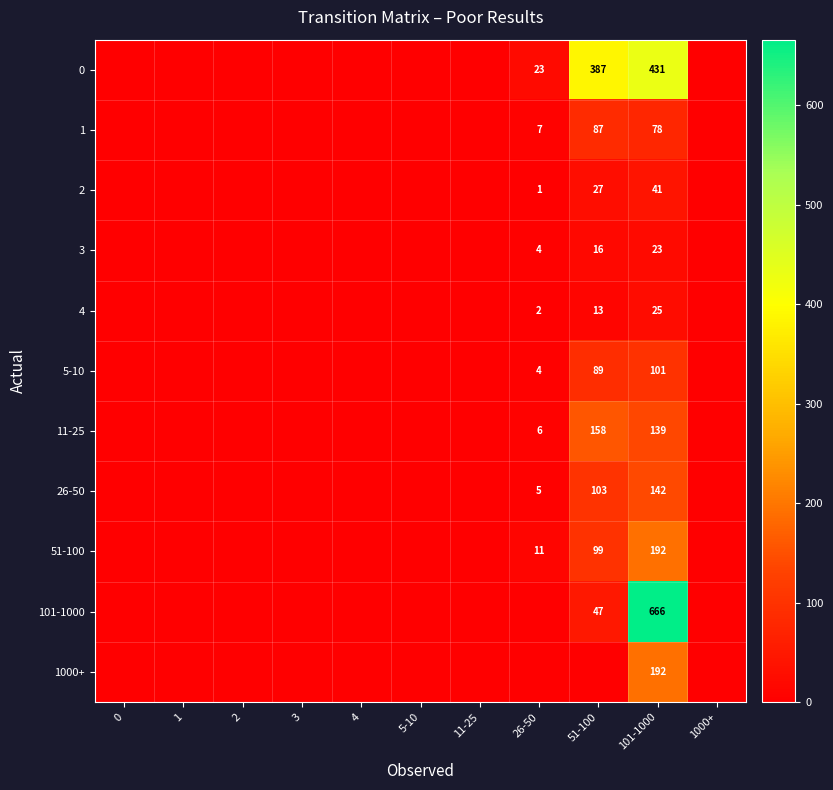

Is it true that 5-10 equals 44 at 101-1000?

False